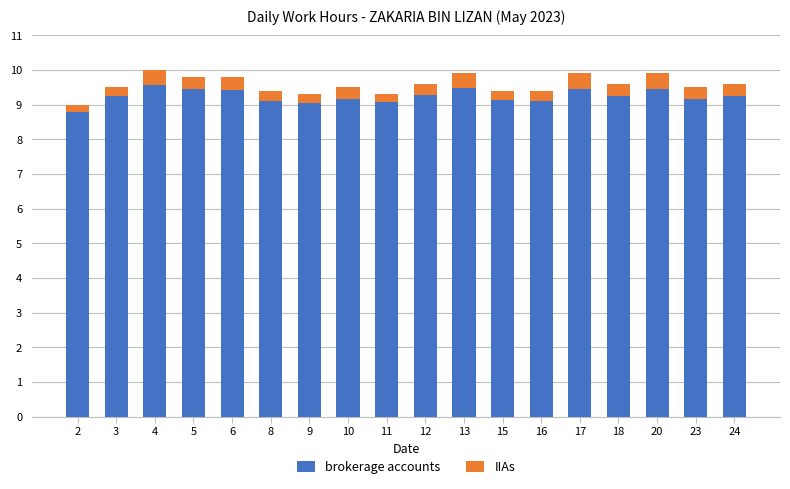

Are the bars grouped side by side (vs. stacked)?

No